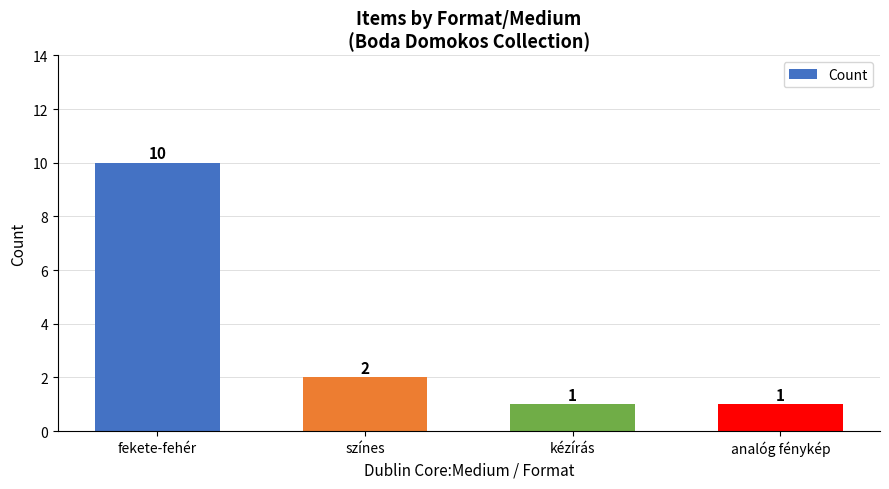

Reading left to right, extract all data points from this chart.

fekete-fehér=10	színes=2	kézírás=1	analóg fénykép=1